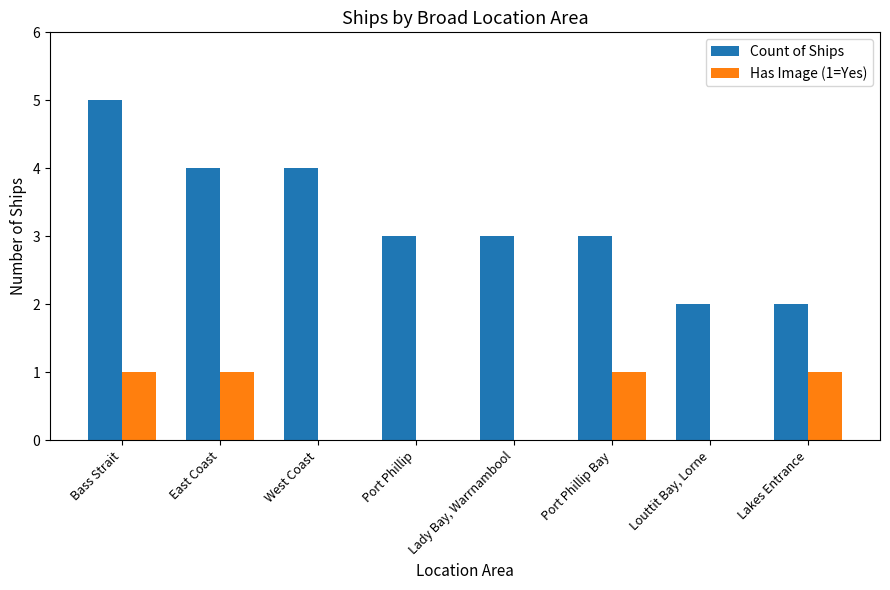

Which series has the widest spread of values?

Count of Ships